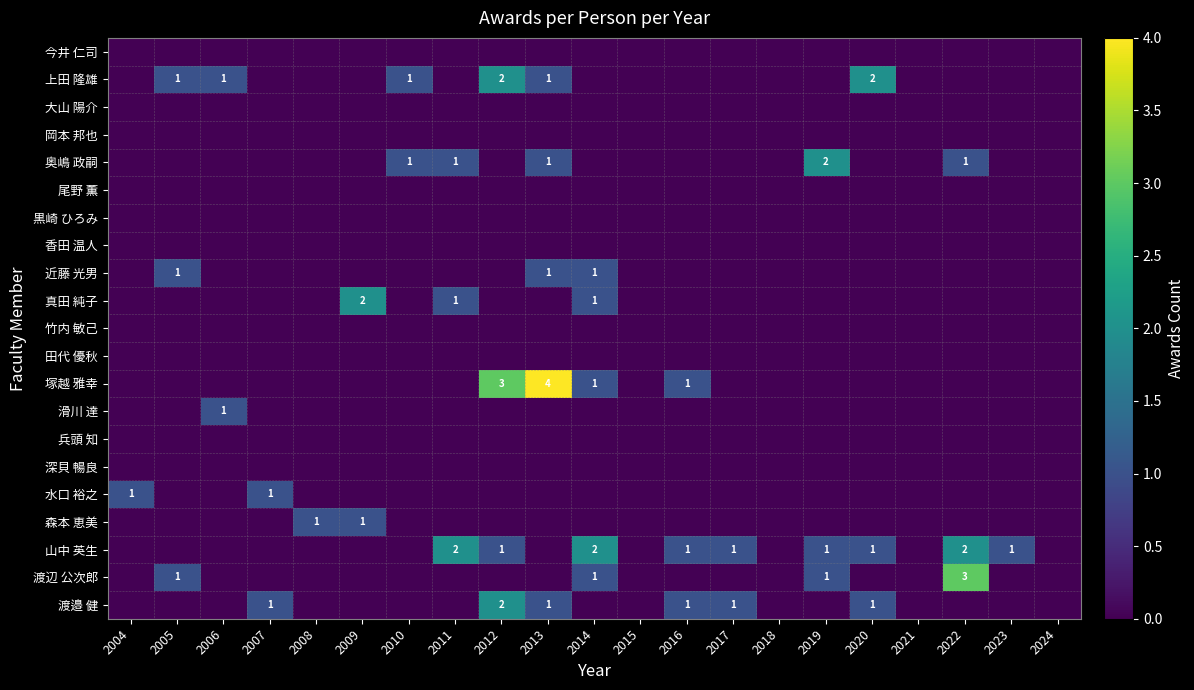

Is it true that 近藤 光男 equals 1 at 2014?

True